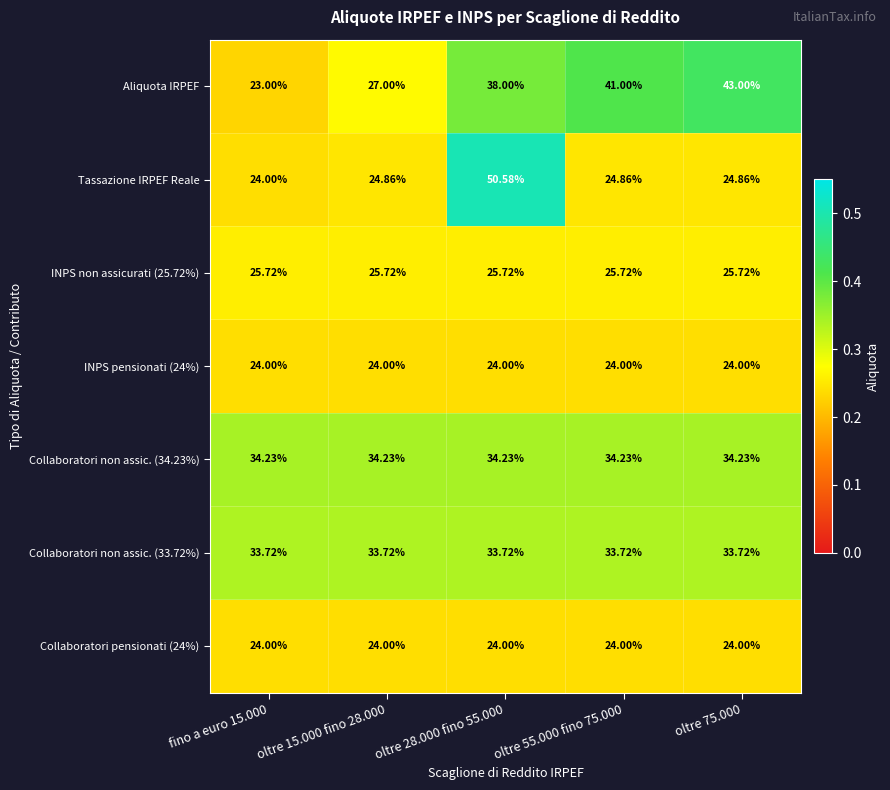

Which series changed the most between oltre 55.000 fino 75.000 and oltre 75.000?

Aliquota IRPEF